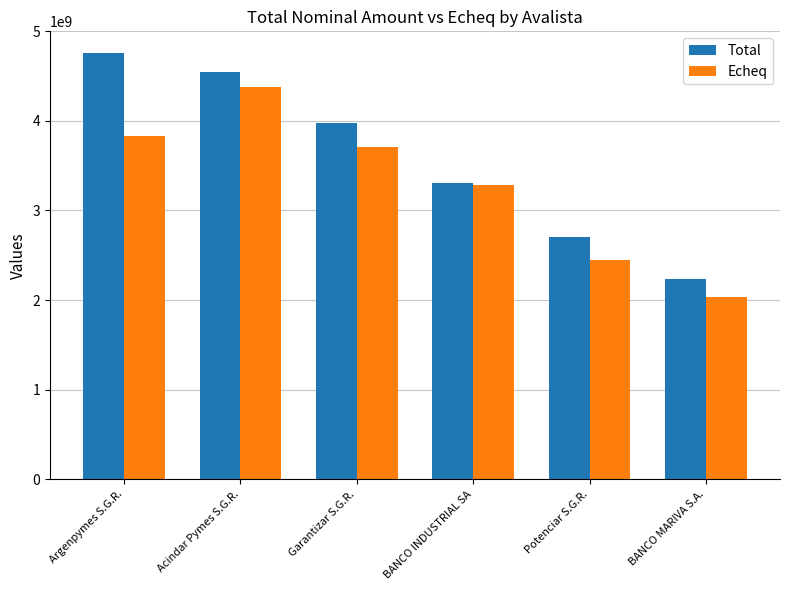

Which series has the largest total across all categories?

Total